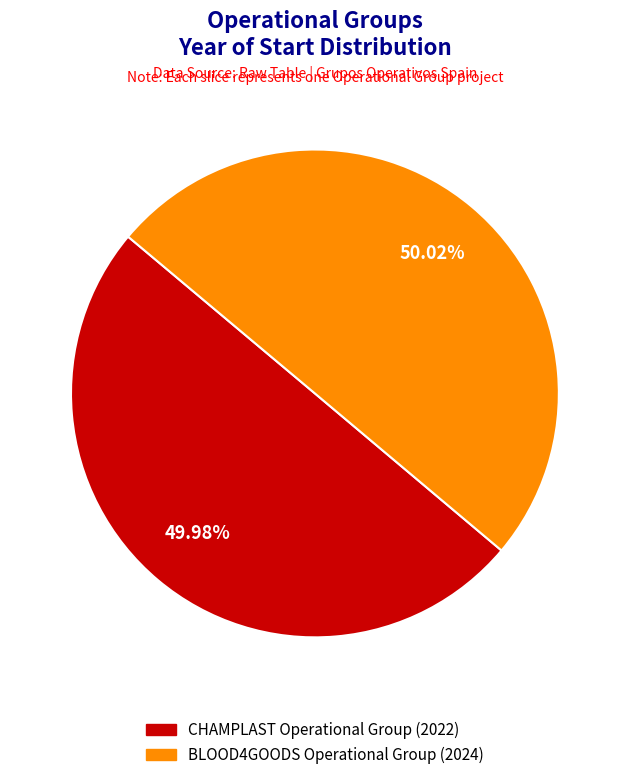

Is there any slice that represents more than half of the pie?

Yes